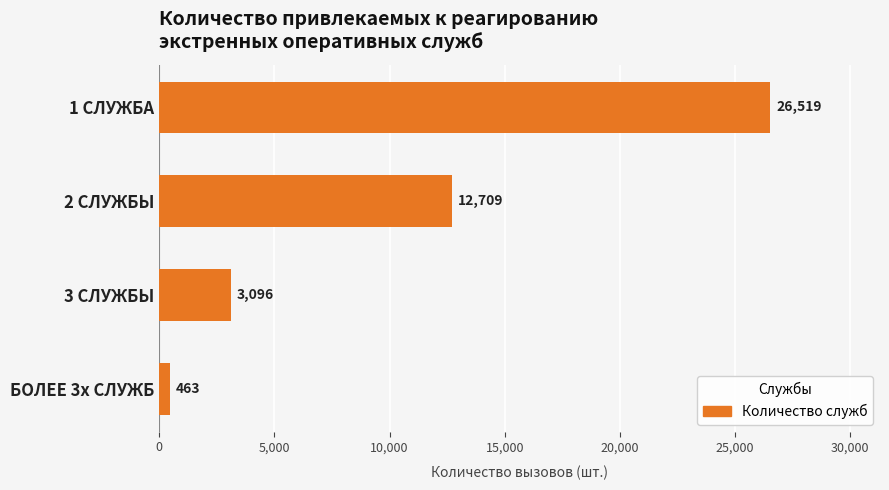

What is the difference between the maximum and minimum values?

26056